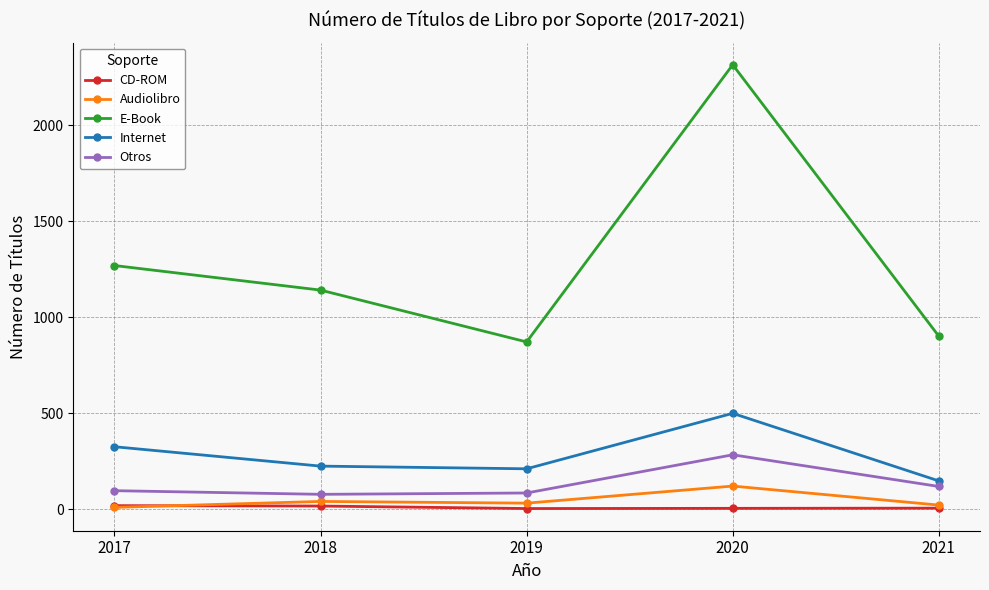

True or false: E-Book and Audiolibro intersect in this chart.

False